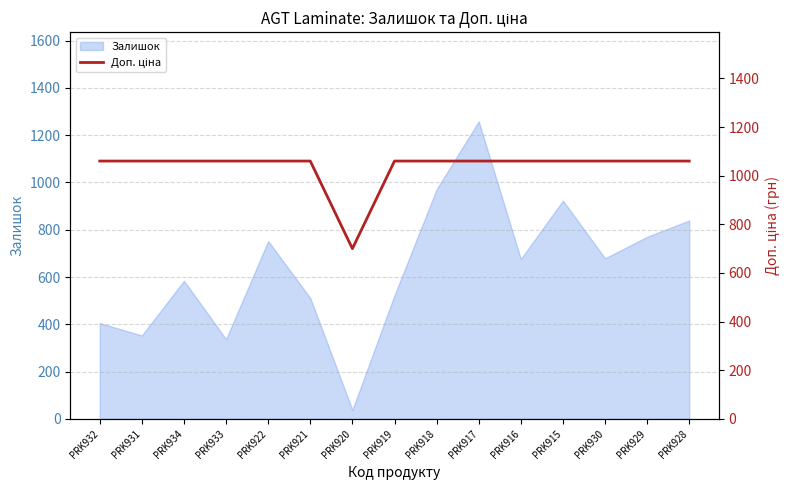

What is the minimum value for Залишок?

38